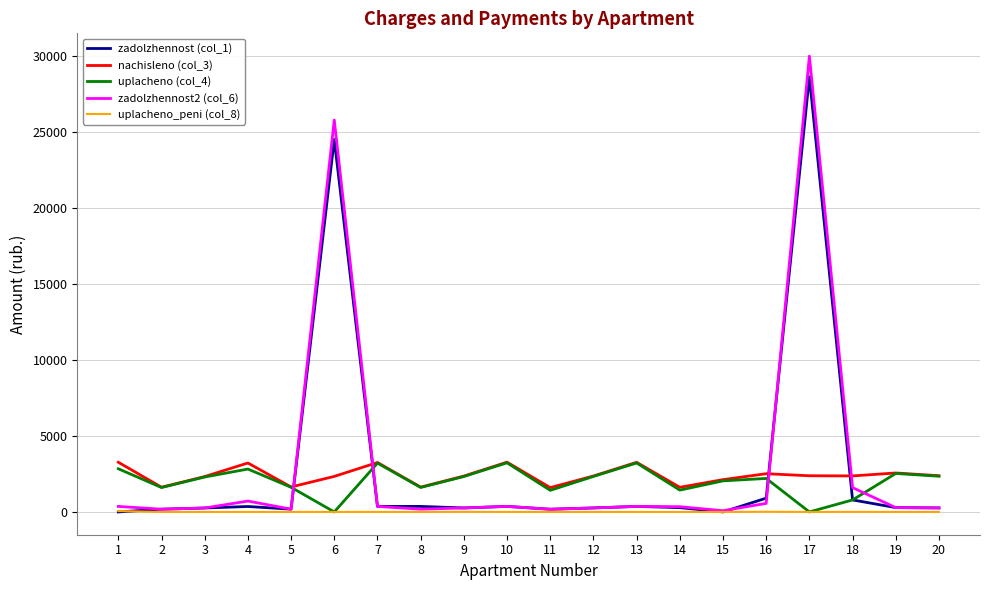

Read the zadolzhennost2 (col_6) value at 4.

715.2